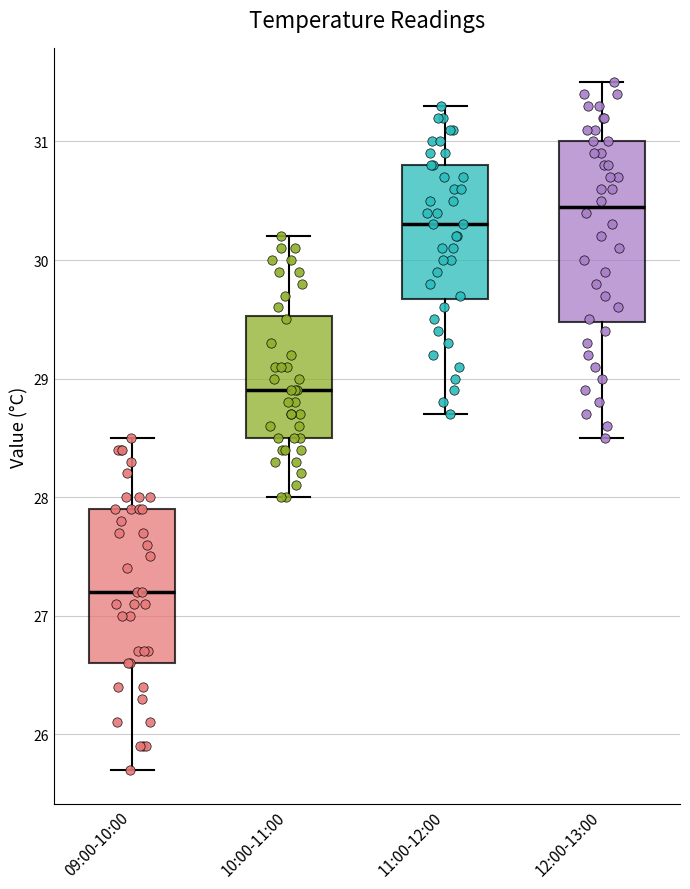

Reading left to right, read every box against the y-axis: the position of its median line, the range the box covers, and the ends of its whiskers. The values are not printed on the chart, so give them approximately, as read against the axis.

09:00-10:00: median 27.2, box 26.6 to 27.9, whiskers 25.7 to 28.5
10:00-11:00: median 28.9, box 28.5 to 29.5, whiskers 28.0 to 30.2
11:00-12:00: median 30.3, box 29.7 to 30.8, whiskers 28.7 to 31.3
12:00-13:00: median 30.5, box 29.5 to 31.0, whiskers 28.5 to 31.5